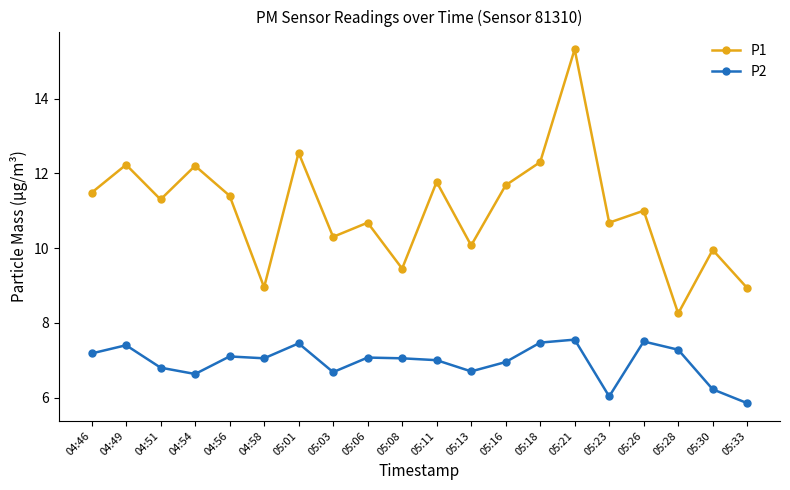

How many lines are shown in the chart?

2